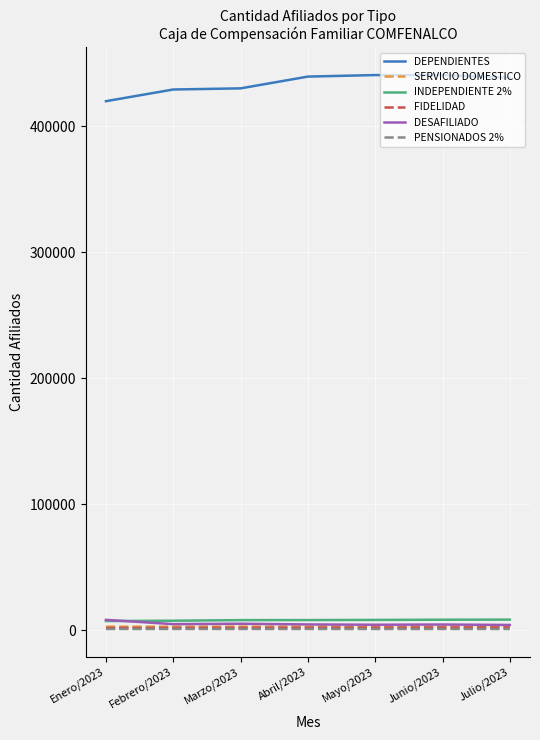

Is the value of DEPENDIENTES at Mayo/2023 greater than the value of SERVICIO DOMESTICO at Mayo/2023?

Yes